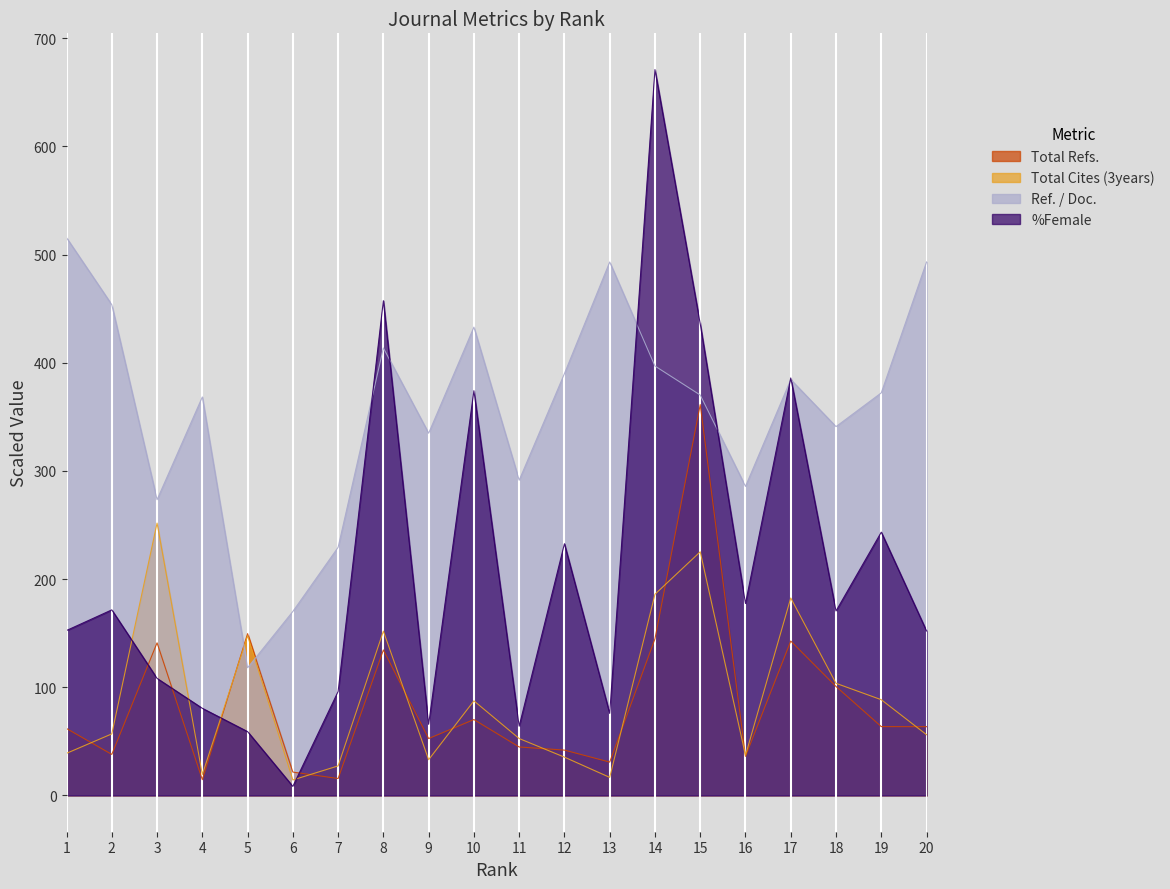

Reading left to right, what are all the values shown in this chart?

Total Refs.: 61.9	37.9	141.1	14.6	149.6	21.6	15.6	134.5	52.6	70.2	44.8	41.9	30.8	144.8	361.3	36.2	142.8	100.7	63.6	63.6
Total Cites (3years): 39.0	56.9	251.8	19.4	147.6	14.3	27.3	151.9	33.1	87.5	52.6	35.4	16.7	186.0	225.2	37.1	182.6	103.7	88.5	56.2
Ref. / Doc.: 515.6	453.7	273.4	368.4	118.0	170.1	229.4	413.7	334.9	433.0	291.4	390.0	493.2	397.0	370.2	285.7	384.5	341.0	372.2	493.2
%Female: 152.5	171.6	108.2	80.5	59.0	8.3	96.1	457.4	65.8	374.2	64.0	232.7	75.8	671.0	436.0	177.5	386.0	170.5	243.4	152.1